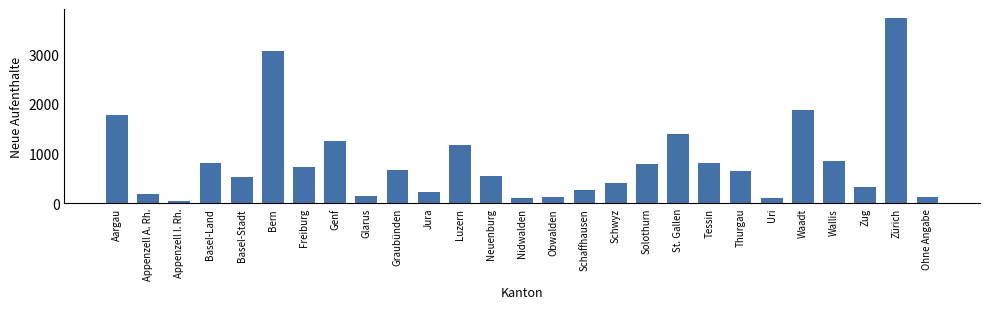

Approximately how many times larger is the value at Waadt compared to Ohne Angabe?

15.6